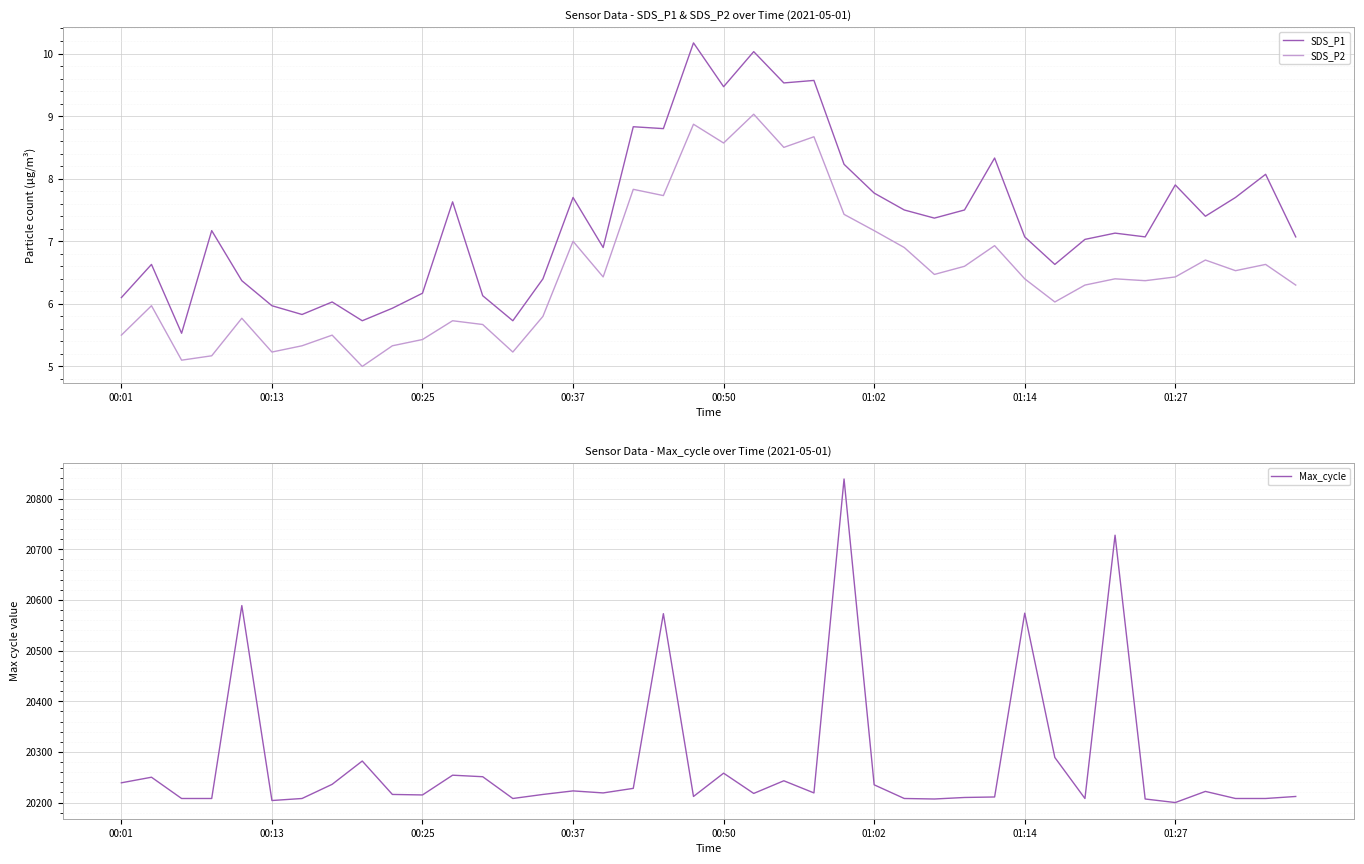

Which series has the largest total across all categories?

Max_cycle